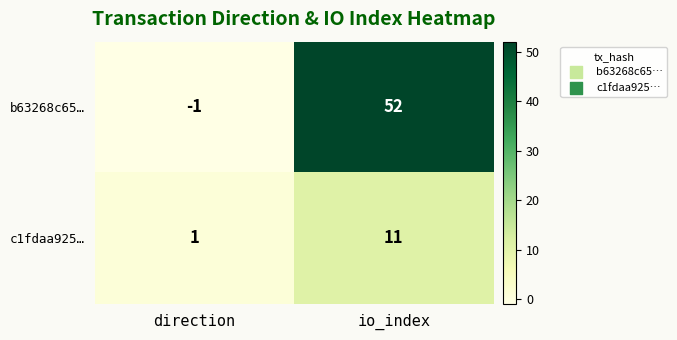

How many distinct data groups are displayed?

2